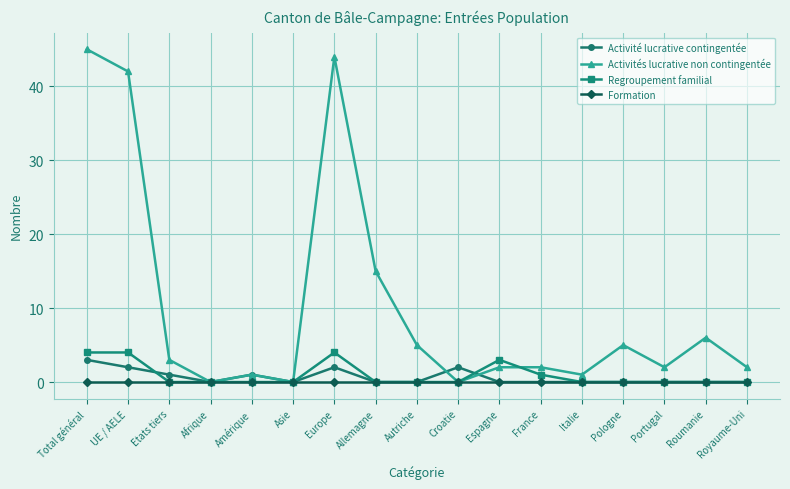

What is the difference between the Activités lucrative non contingentée values at France and UE / AELE?

40